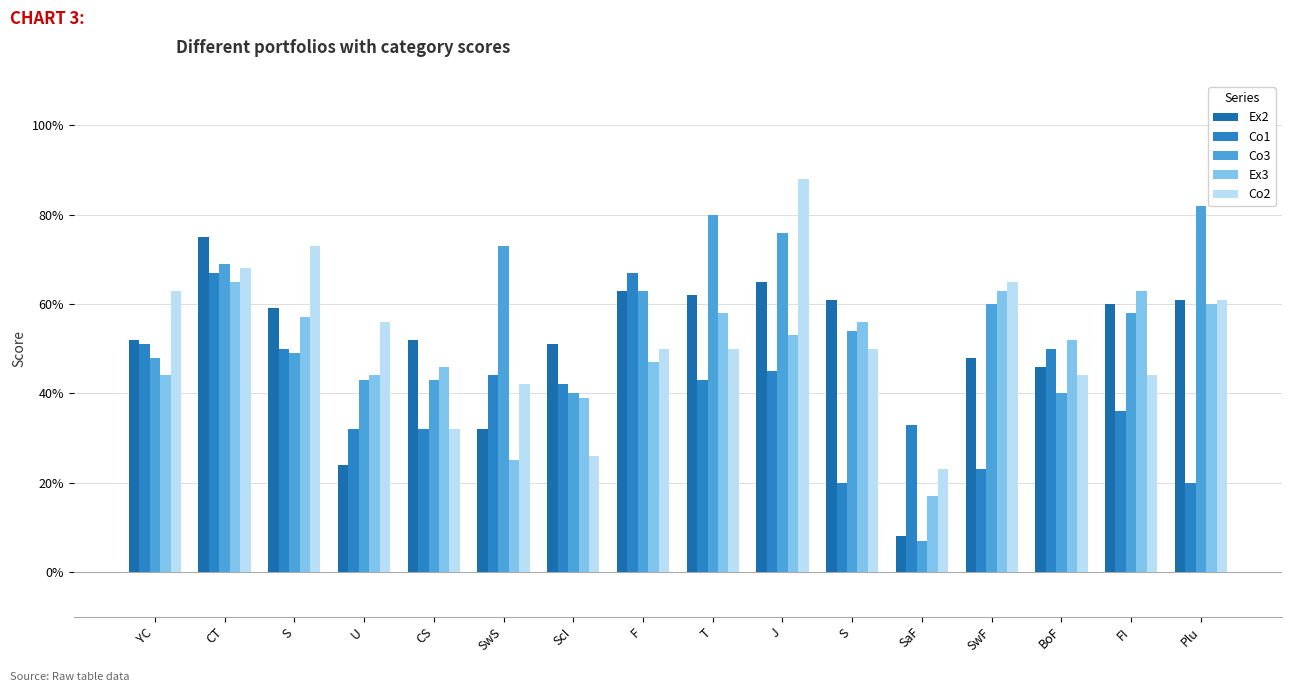

How many groups of bars are there?

16